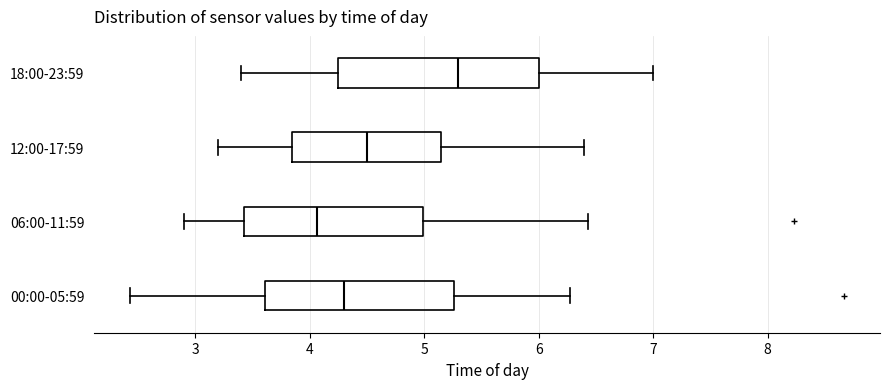

Reading bottom to top, read every box against the x-axis: the position of its median line, the range the box covers, and the ends of its whiskers. The values are not printed on the chart, so give them approximately, as read against the axis.

00:00-05:59: median 4.3, box 3.6 to 5.3, whiskers 2.4 to 6.3
06:00-11:59: median 4.1, box 3.4 to 5.0, whiskers 2.9 to 6.4
12:00-17:59: median 4.5, box 3.9 to 5.2, whiskers 3.2 to 6.4
18:00-23:59: median 5.3, box 4.3 to 6.0, whiskers 3.4 to 7.0